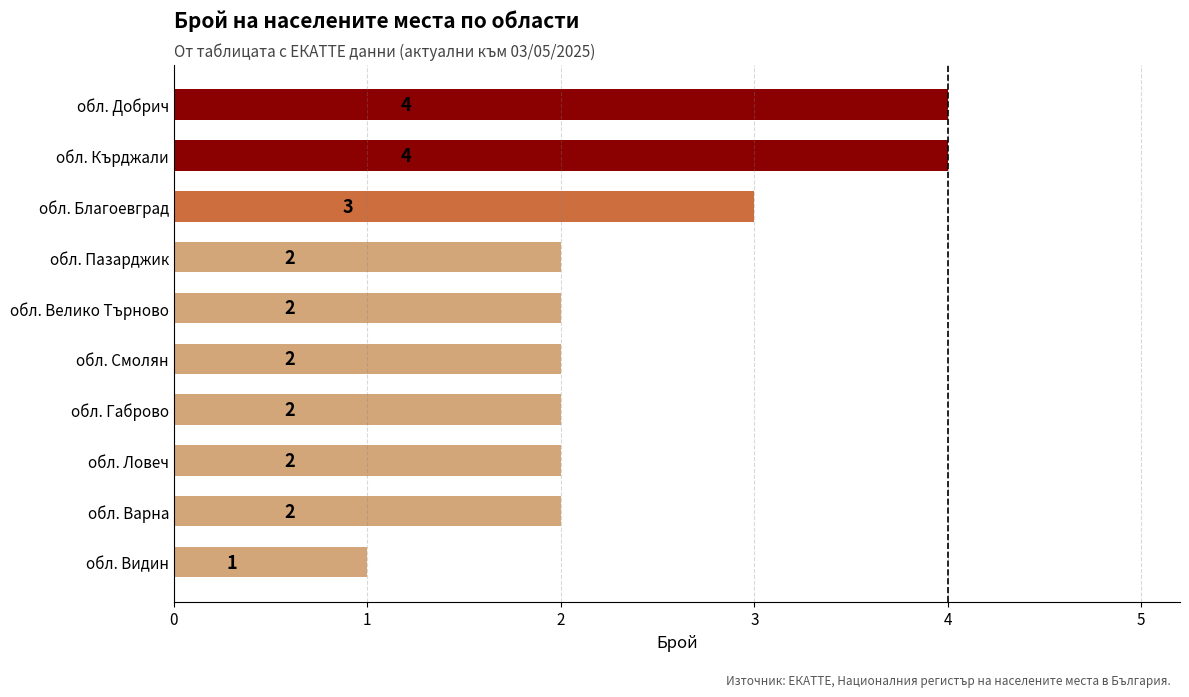

What is the greatest value displayed?

4